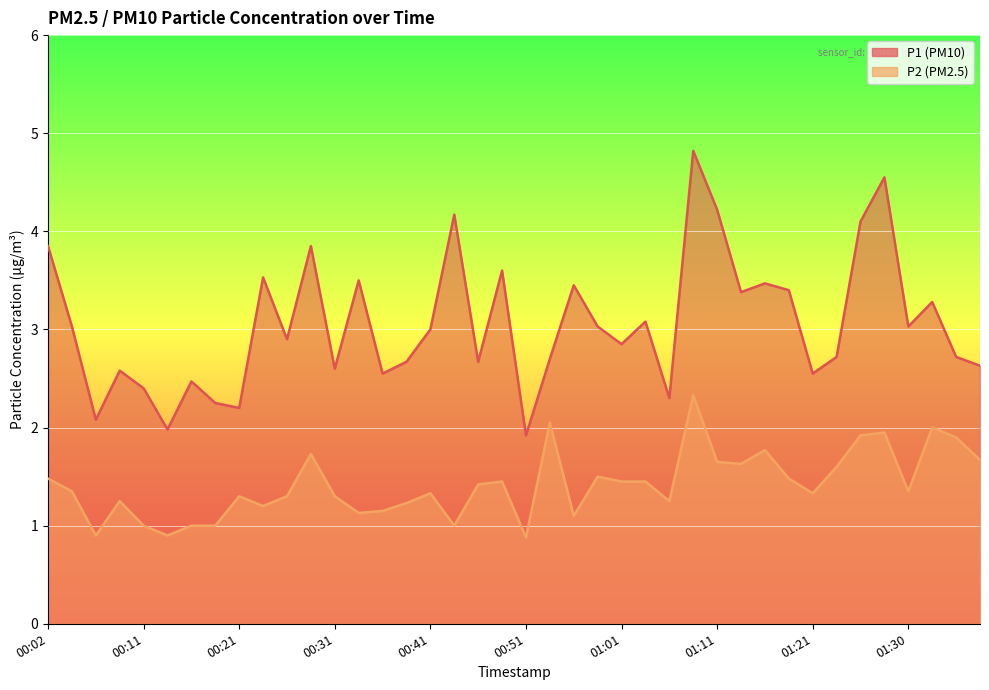

True or false: P2 and P1 intersect in this chart.

False